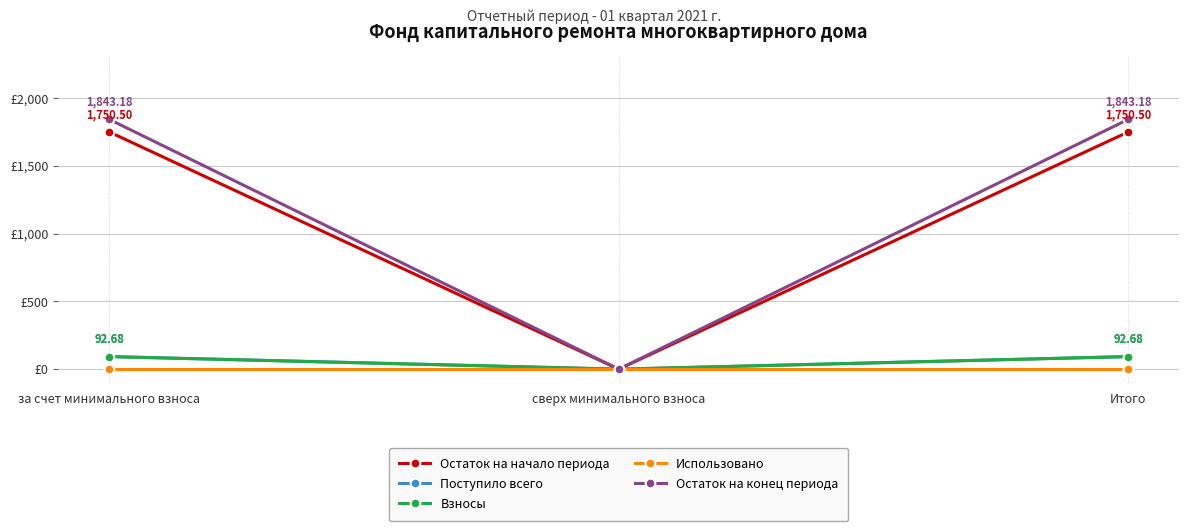

Does the chart have visible grid lines?

Yes